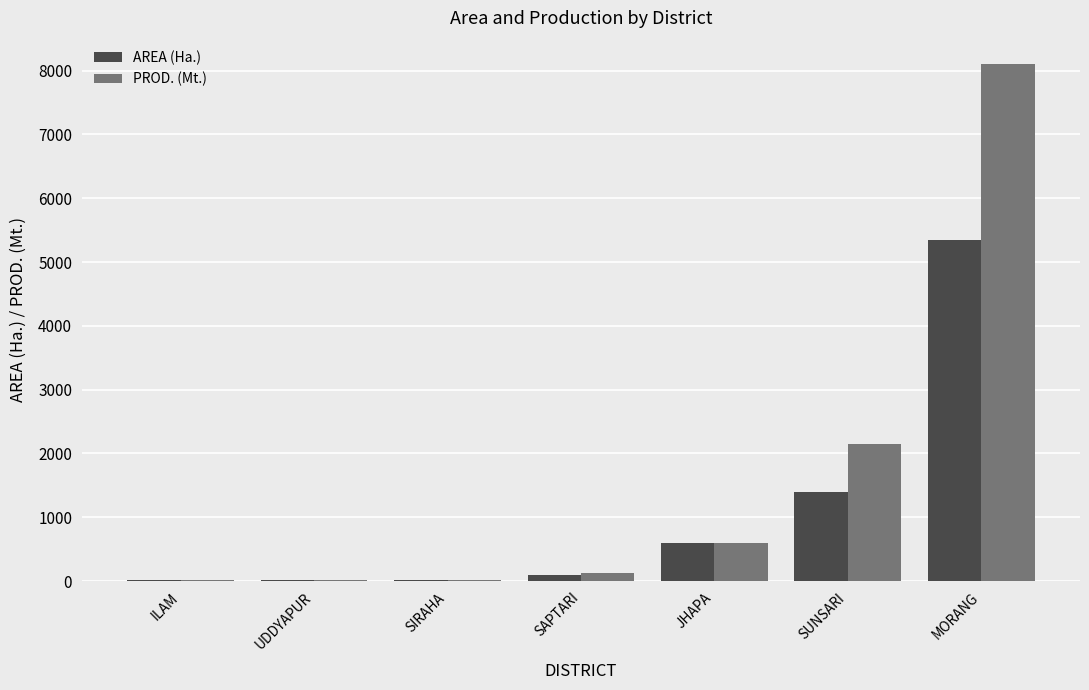

Which series has the largest total across all categories?

PROD. (Mt.)